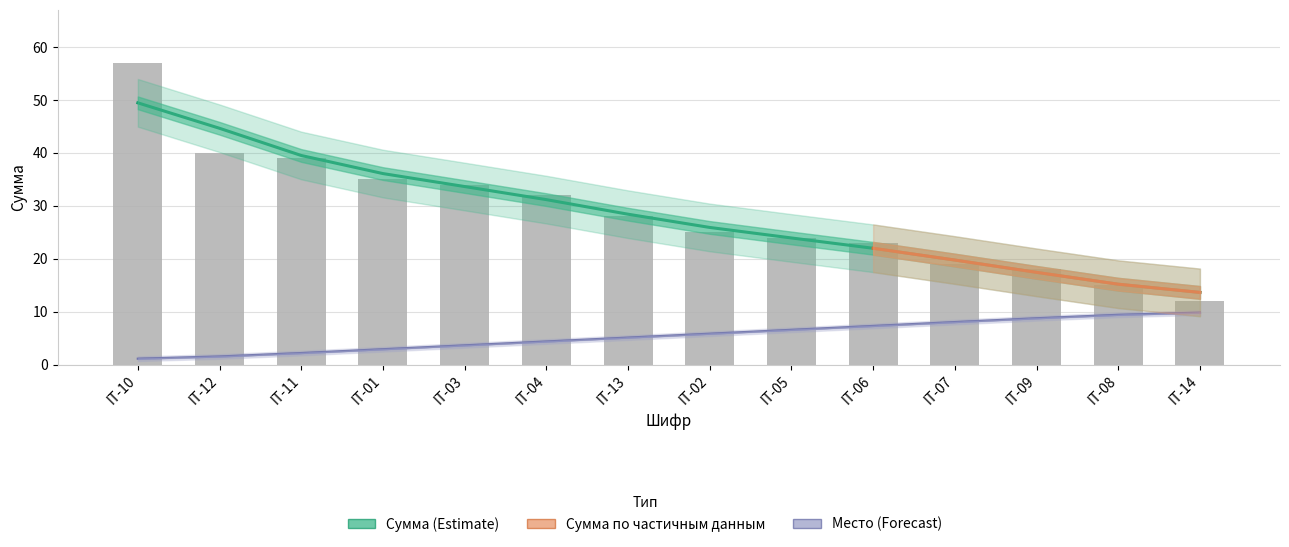

List the labels in order of Место (сглажено) value, smallest first.

IT-10, IT-12, IT-11, IT-01, IT-03, IT-04, IT-13, IT-02, IT-05, IT-06, IT-07, IT-09, IT-08, IT-14